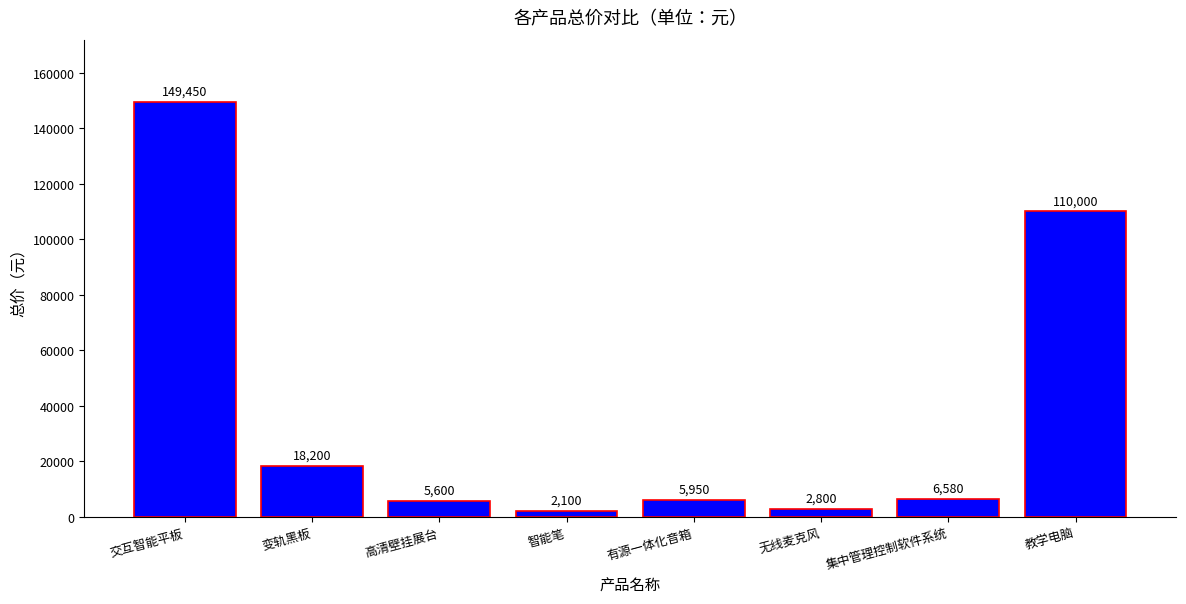

What is the ratio of the value at 交互智能平板 to the value at 无线麦克风?

53.4